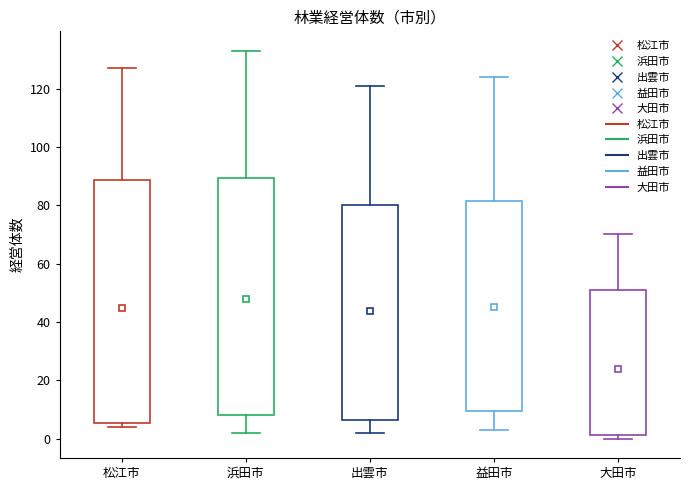

Reading left to right, transcribe this box plot: for each box, give where its median line is, the range the box spans, and where its two whiskers end, as read against the y-axis. The values are not printed on the chart, so give them approximately, as read against the axis.

松江市: median 10, box 6 to 88, whiskers 4 to 128
浜田市: median 16, box 8 to 90, whiskers 2 to 134
出雲市: median 18, box 6 to 80, whiskers 2 to 122
益田市: median 18, box 10 to 82, whiskers 4 to 124
大田市: median 2 (just above the box's lower edge), box 2 to 52, whiskers 0 to 70